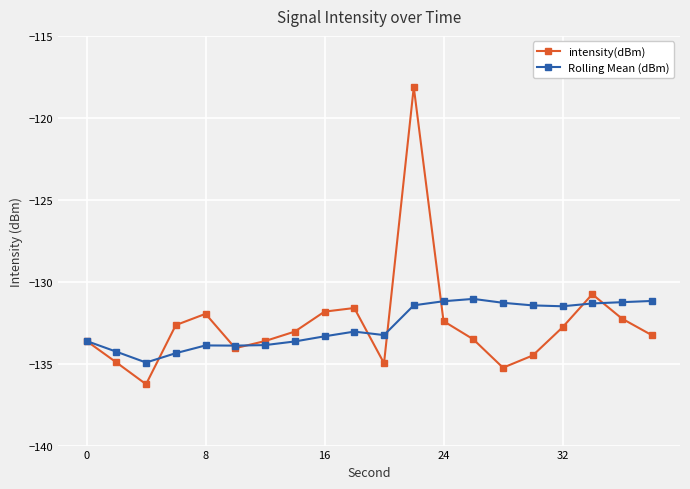

List the series in order of their peak value, highest first.

intensity(dBm), Rolling Mean (dBm)